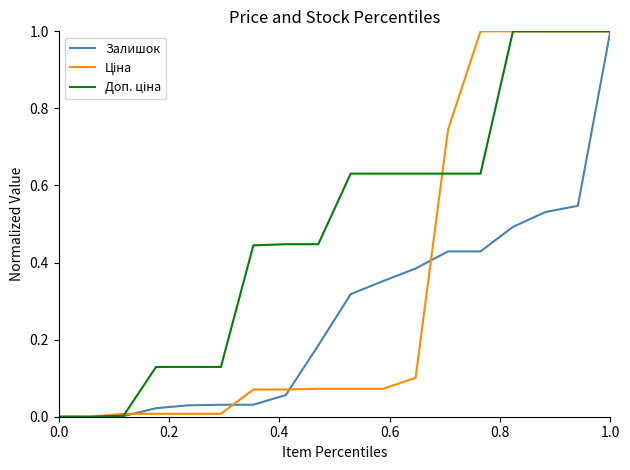

What is the maximum value shown in the chart?

1.0